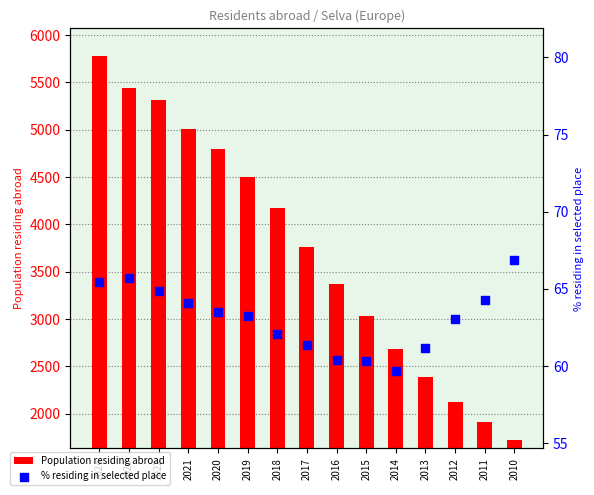

Which series contains the highest Y value?

Population residing abroad